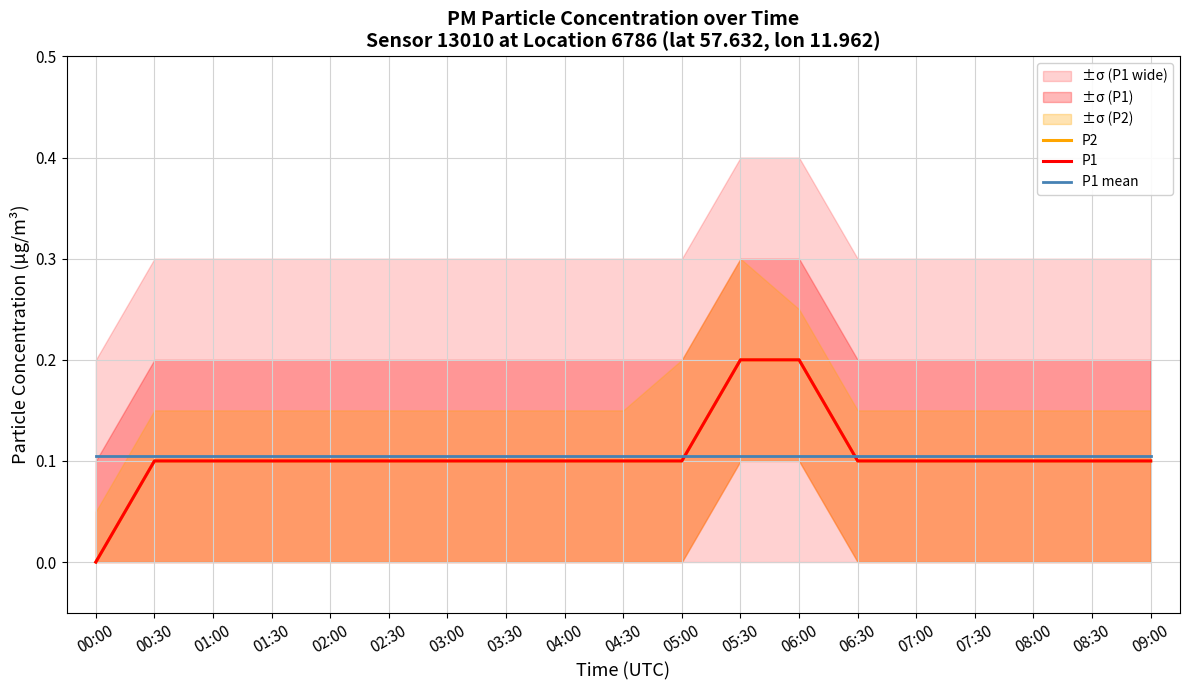

What is the highest value of the P1 mean series?

0.1